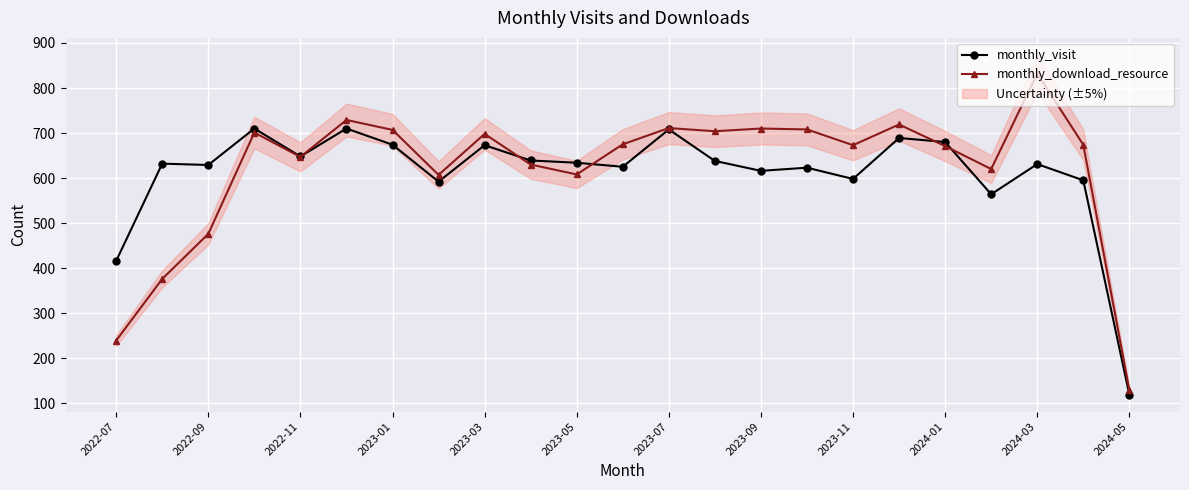

True or false: monthly_visit has more than 1 interior local peaks.

True